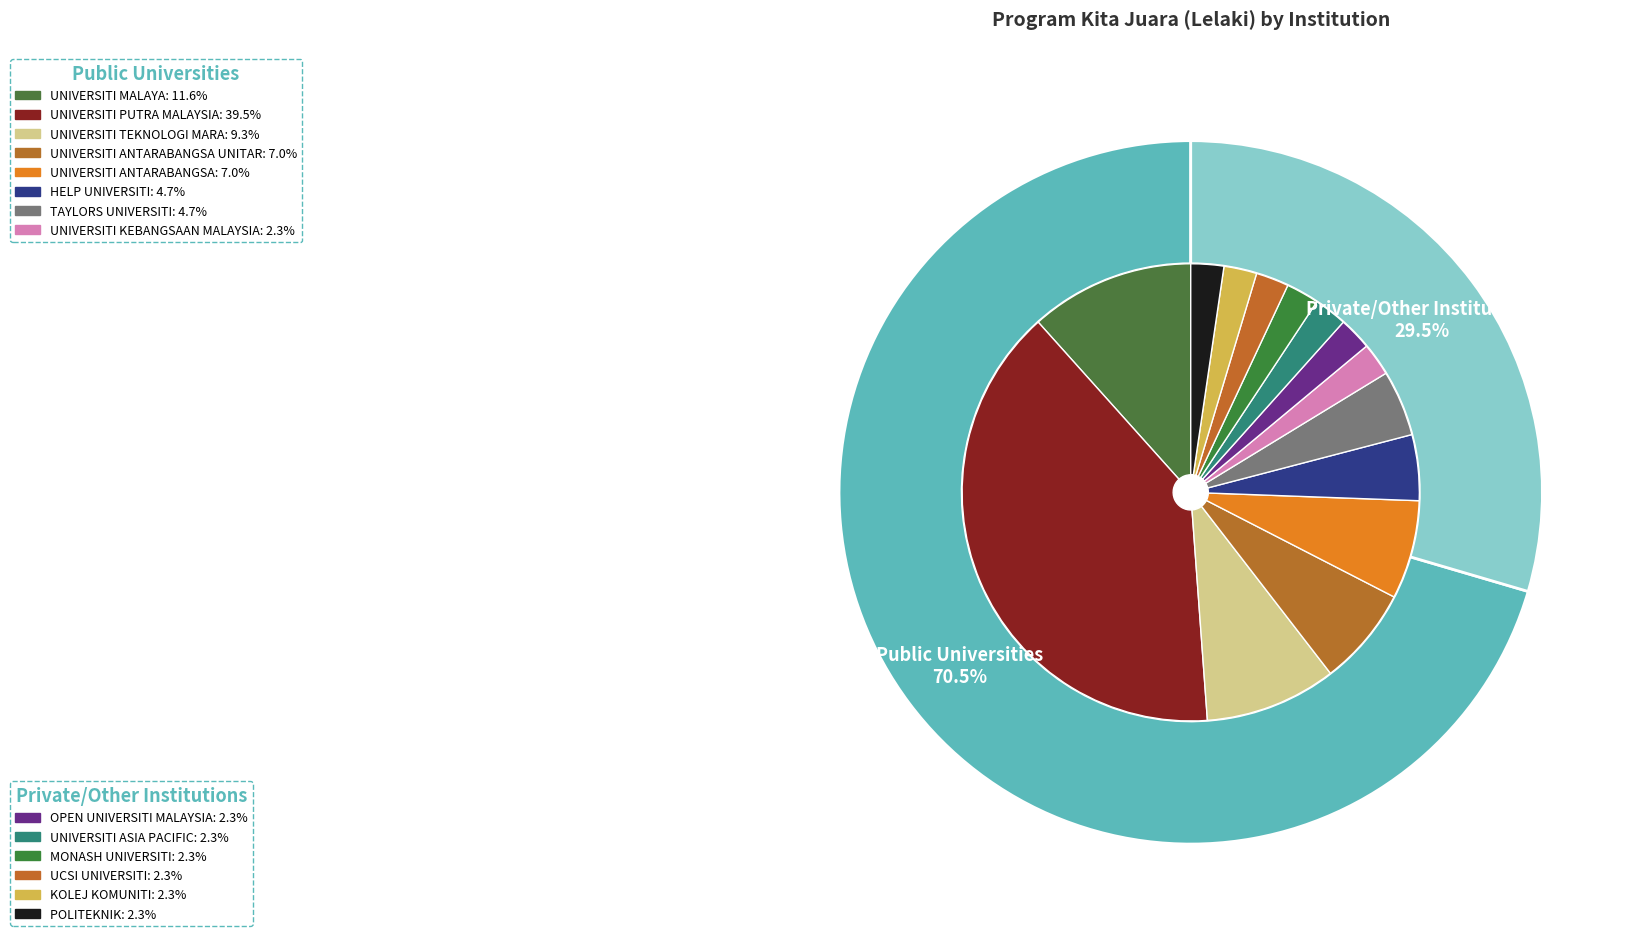

Is it true that UNIVERSITI ANTARABANGSA UNITAR is 14% of the pie?

False